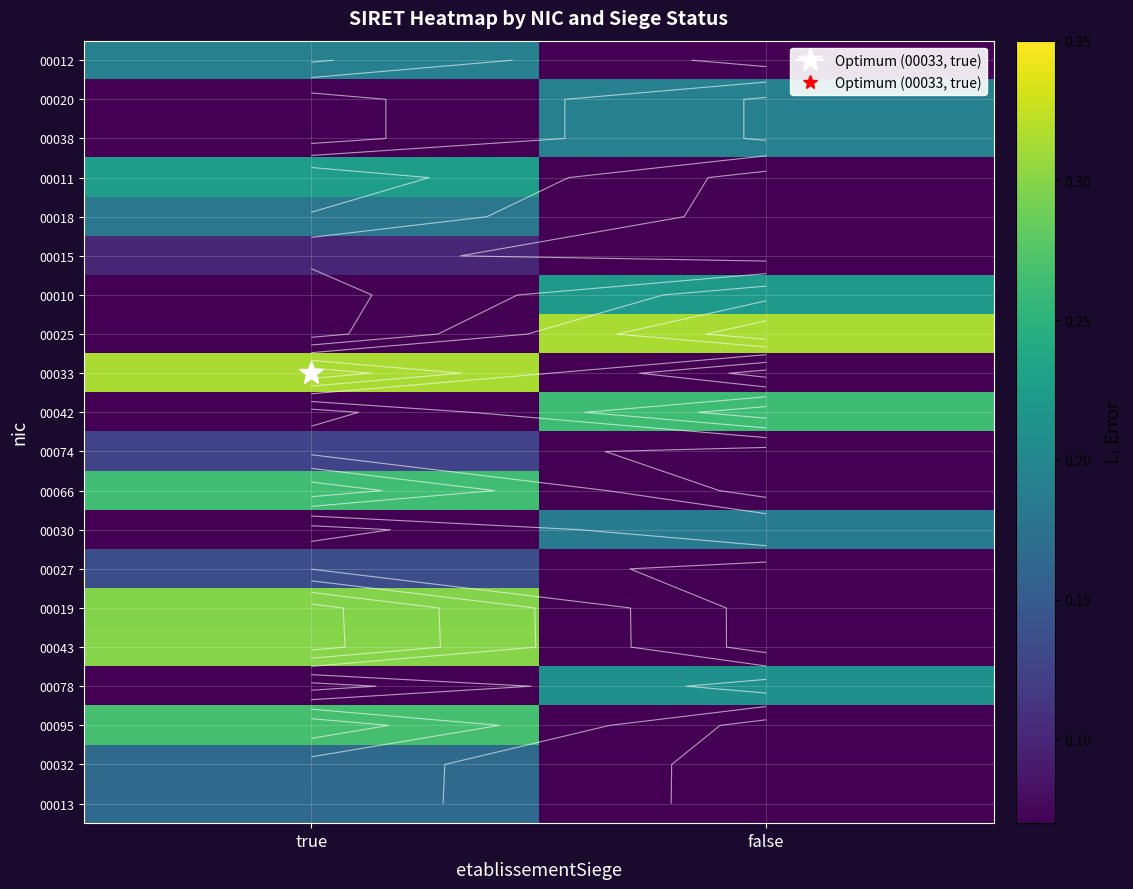

What is the difference between the 00095 values at true and false?

0.2